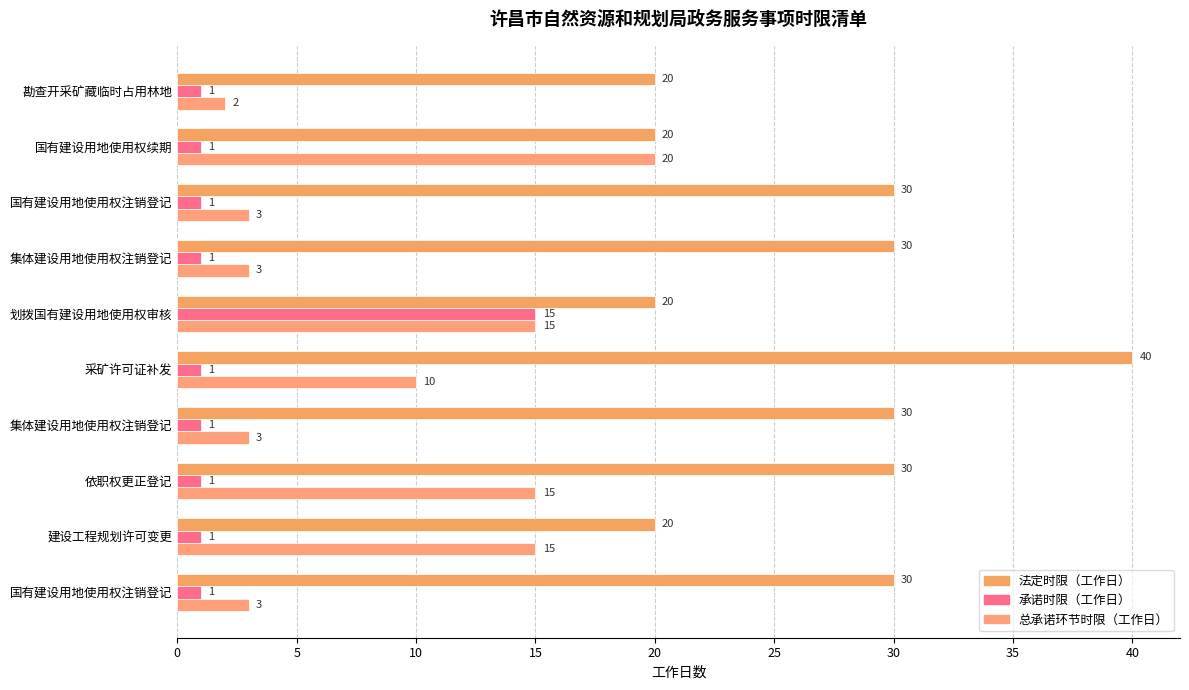

How many categories are shown in the chart?

10